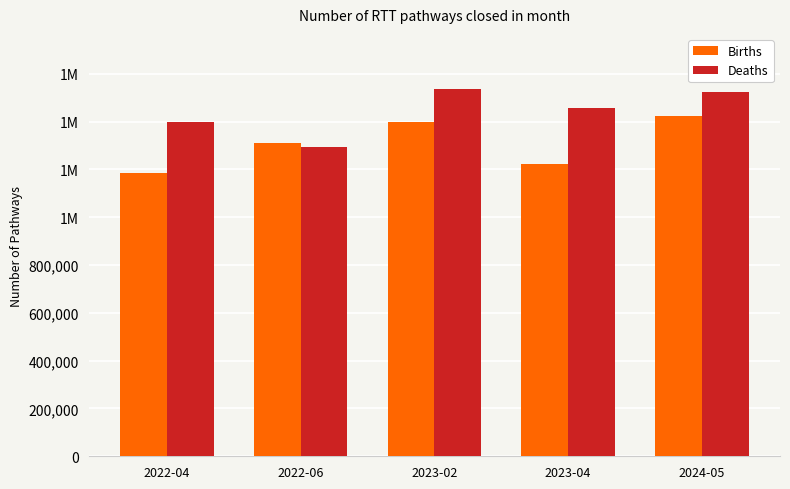

List the series in order of their overall mean, highest first.

Deaths, Births